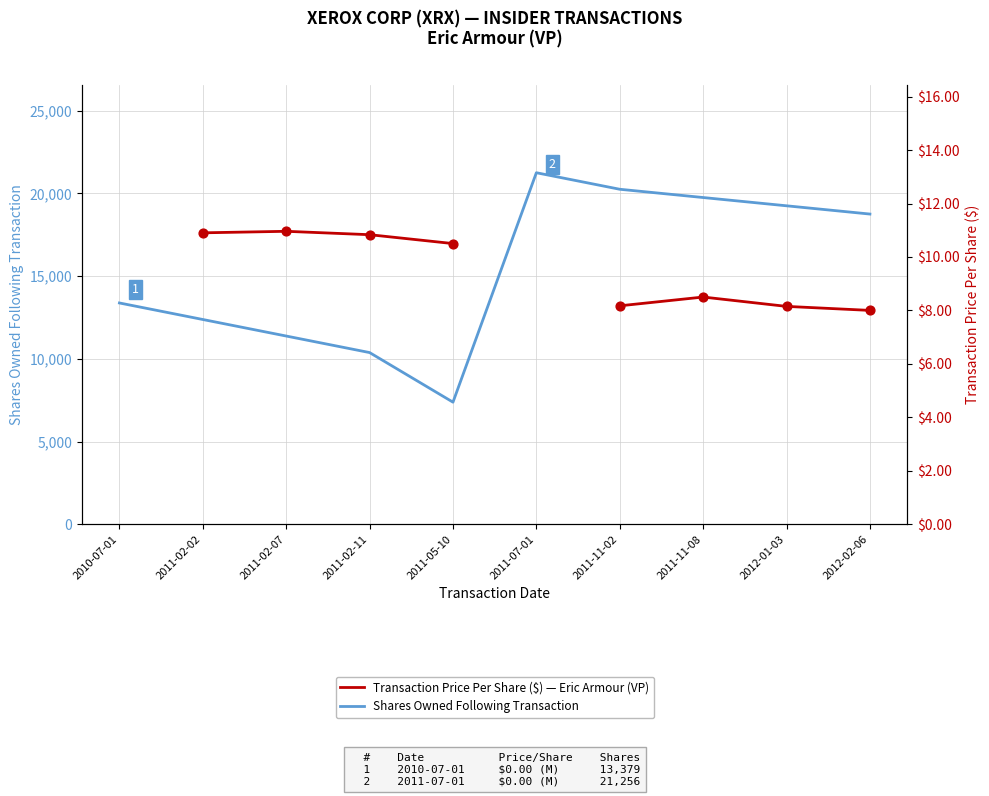

At which category is the sum across all series the highest?

2011-11-02